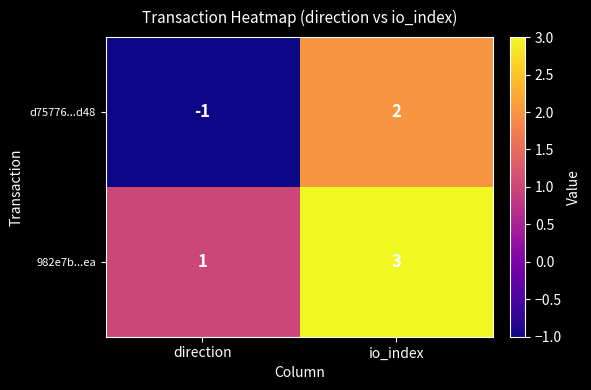

What value does the 982e7b...ea series have at io_index?

3